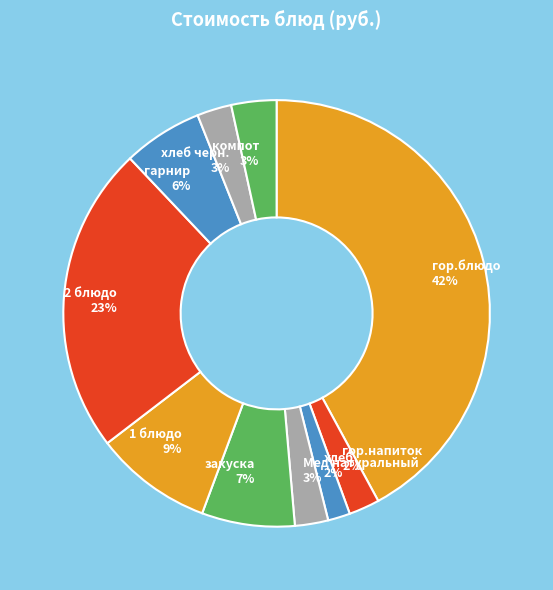

How many slices are in this pie chart?

10